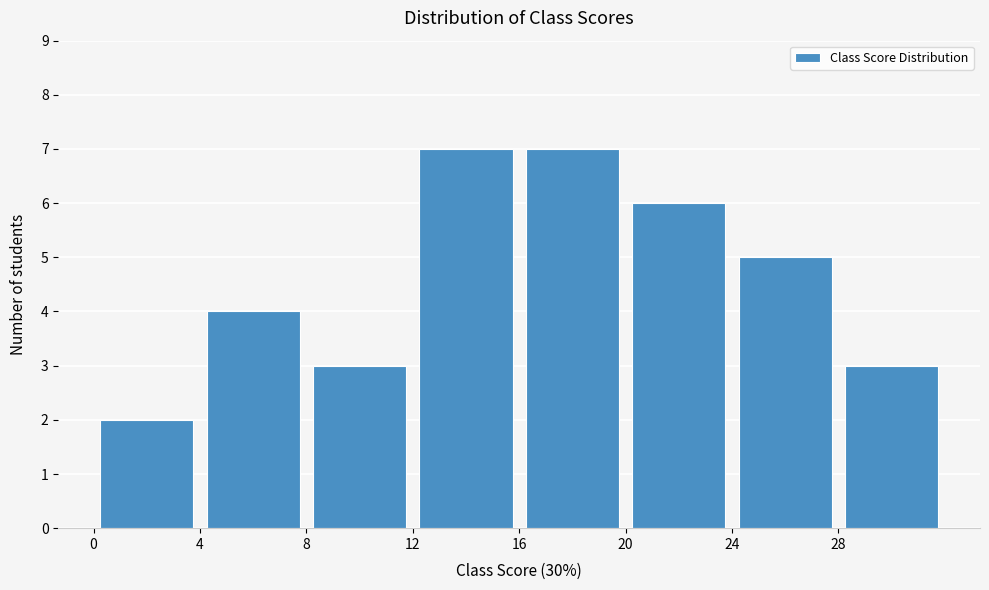

Reading left to right, list every bar in this chart as the range it spans on the x-axis followed by its height. The values are not printed on the chart, so give them approximately, as read against the axis.

0 to 4: 2
4 to 8: 4
8 to 12: 3
12 to 16: 7
16 to 20: 7
20 to 24: 6
24 to 28: 5
28 to 32: 3